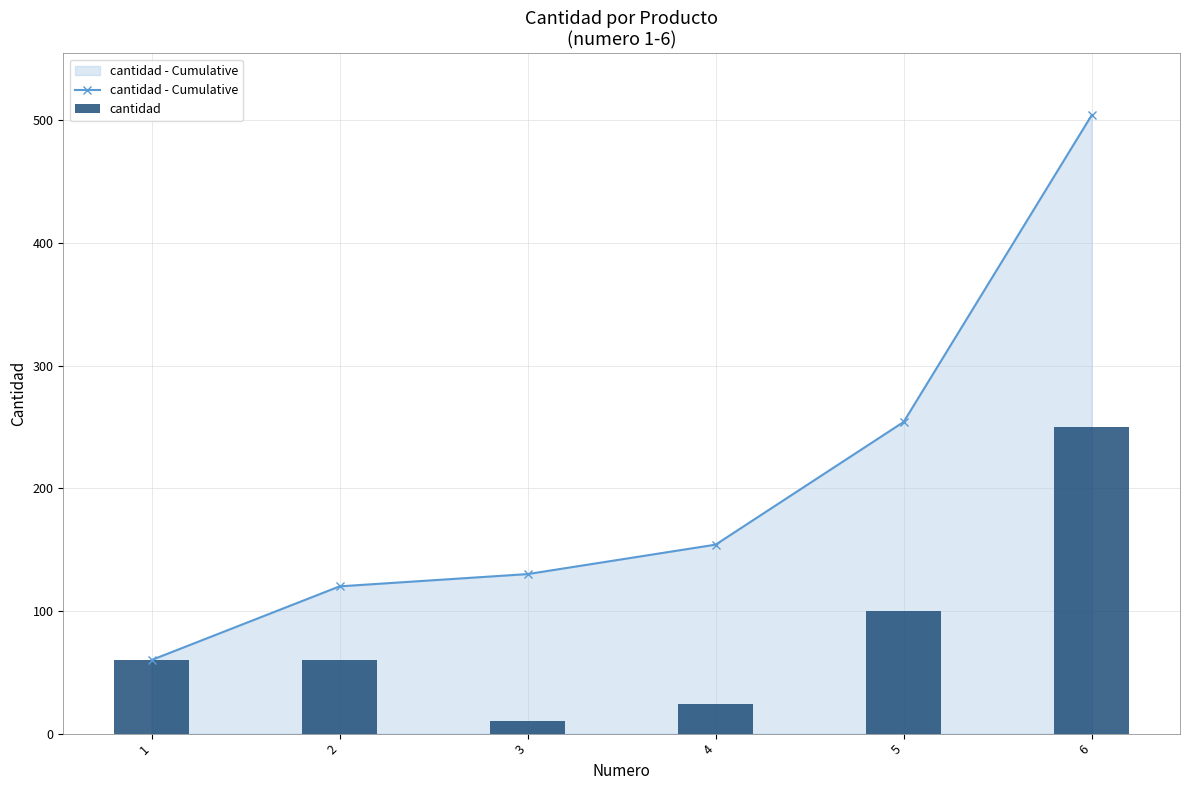

Where does the cantidad series first go above 60?

5